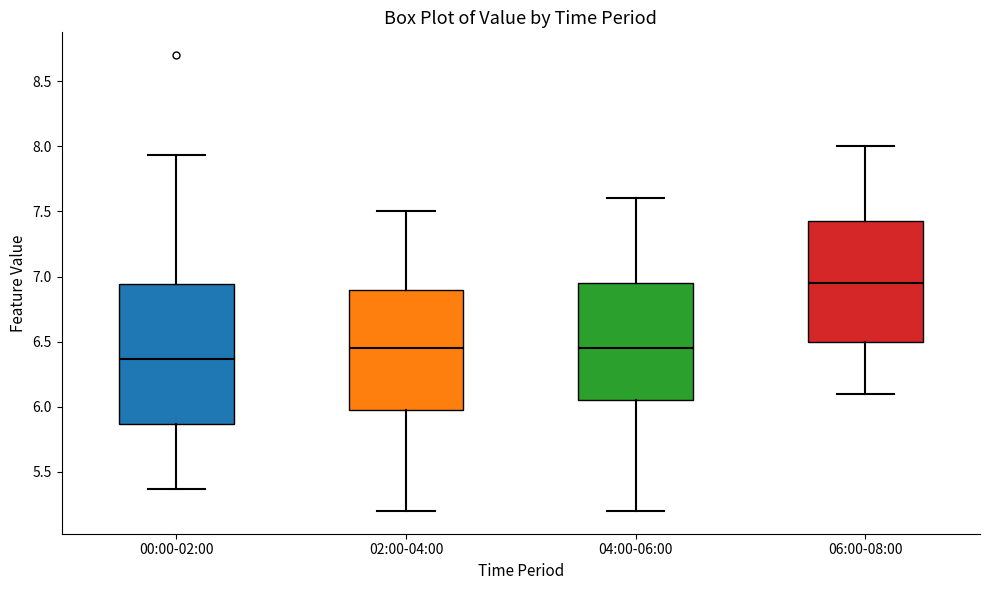

Where is the lower edge of the box for 04:00-06:00 on the y-axis? The values are not printed on the chart, so give them approximately, as read against the axis.

6.05